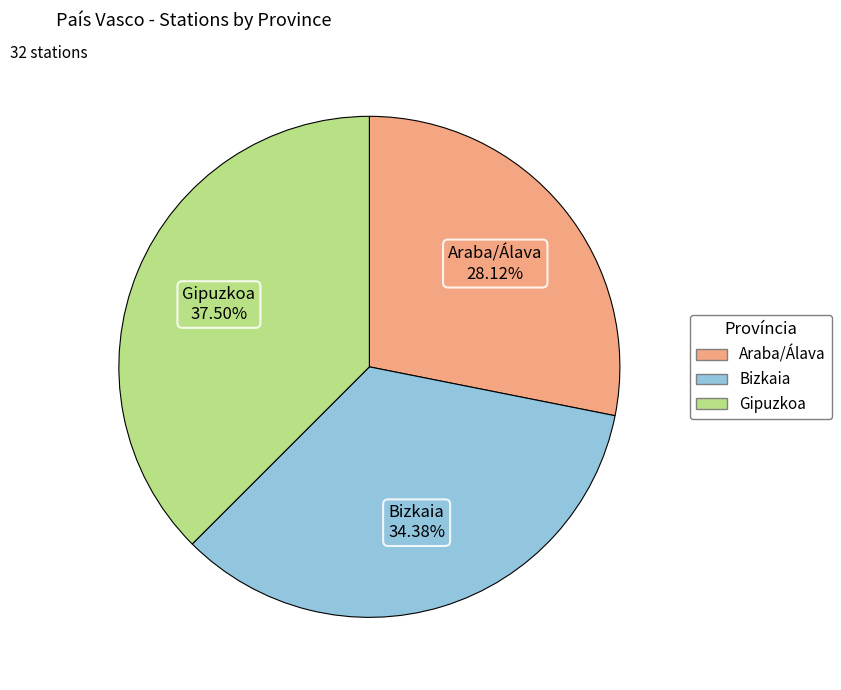

Does Araba/Álava represent more than half of the total?

No